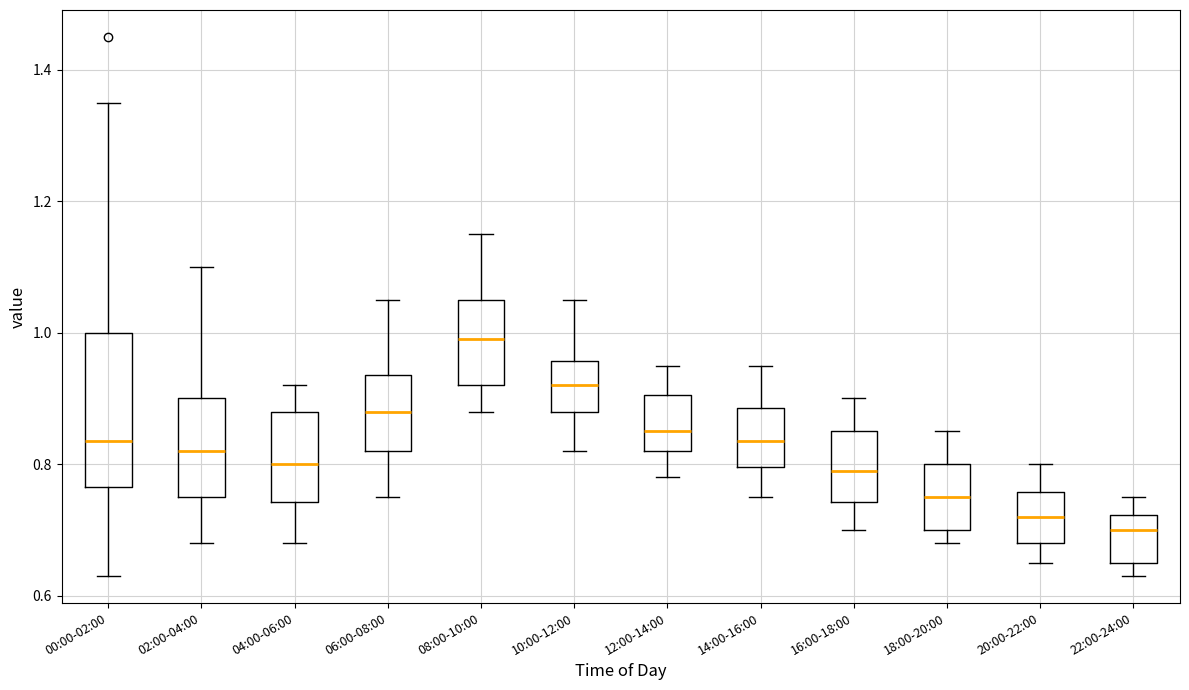

Comparing the boxes themselves (not the whiskers), which one is the tallest?

00:00-02:00